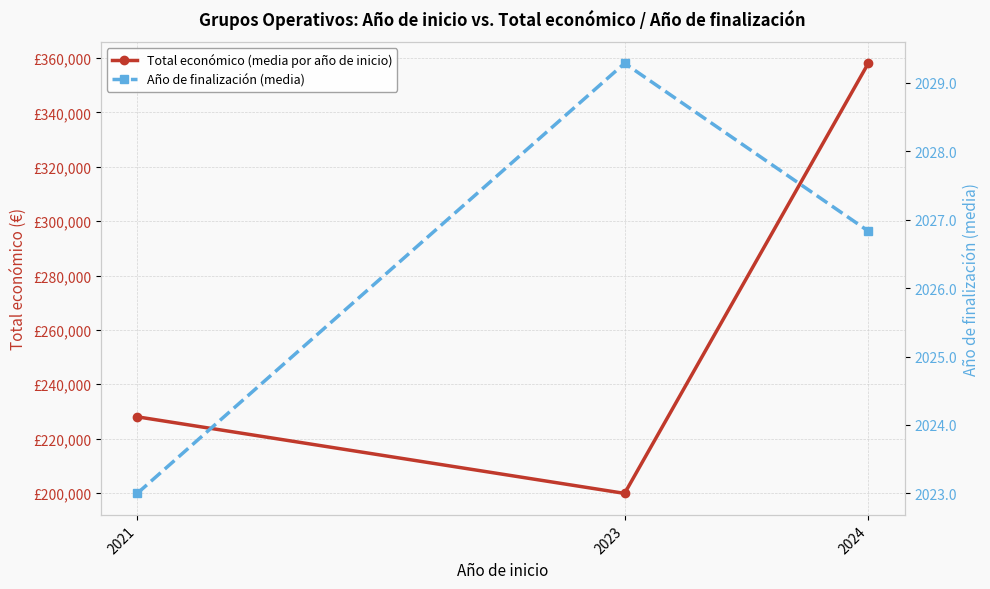

What is the value of the Total económico (media por año de inicio) point at the 1st from the left?

228019.0